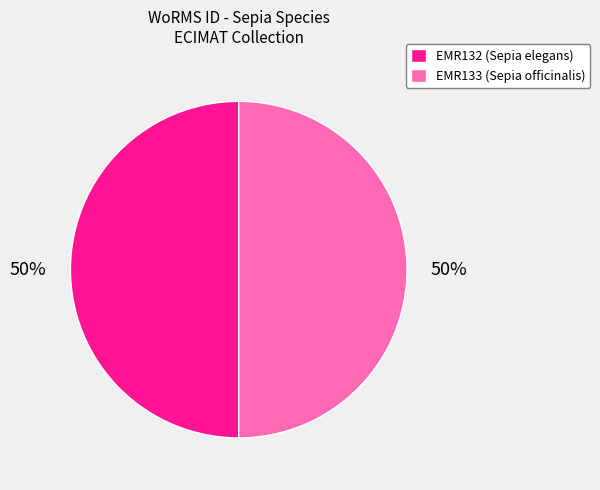

What is the ratio of the value at EMR132 to the value at EMR133?

1.0